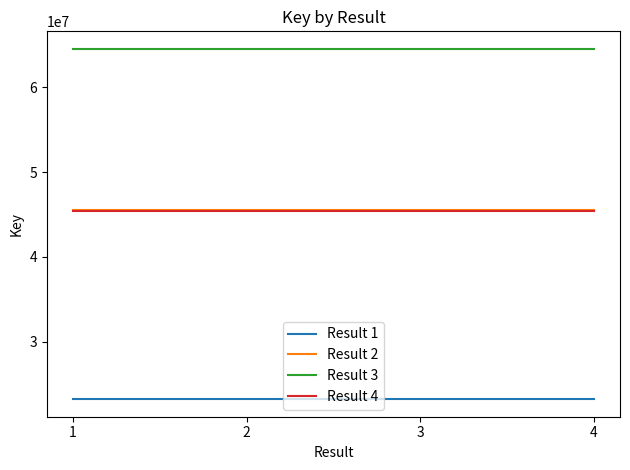

What is the minimum value for Result 1?

23195470